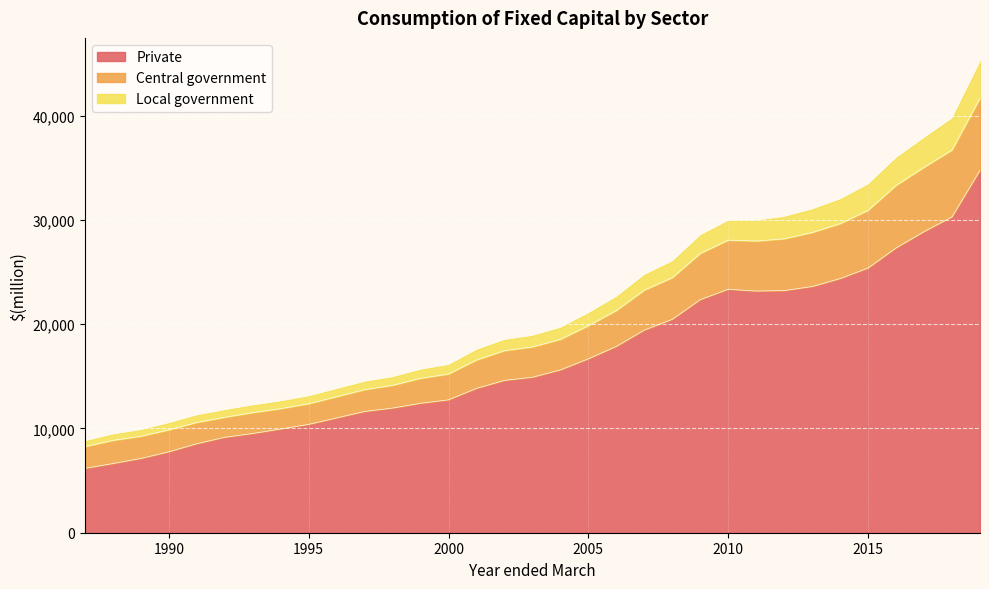

What is the highest value of the Private series?

34756